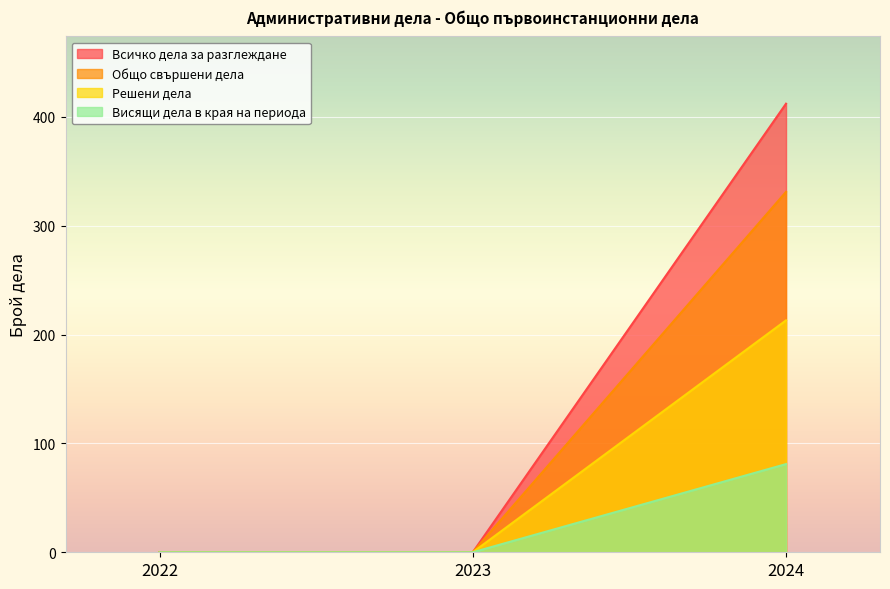

List the labels in order of Всичко дела за разглеждане value, smallest first.

2022, 2023, 2024